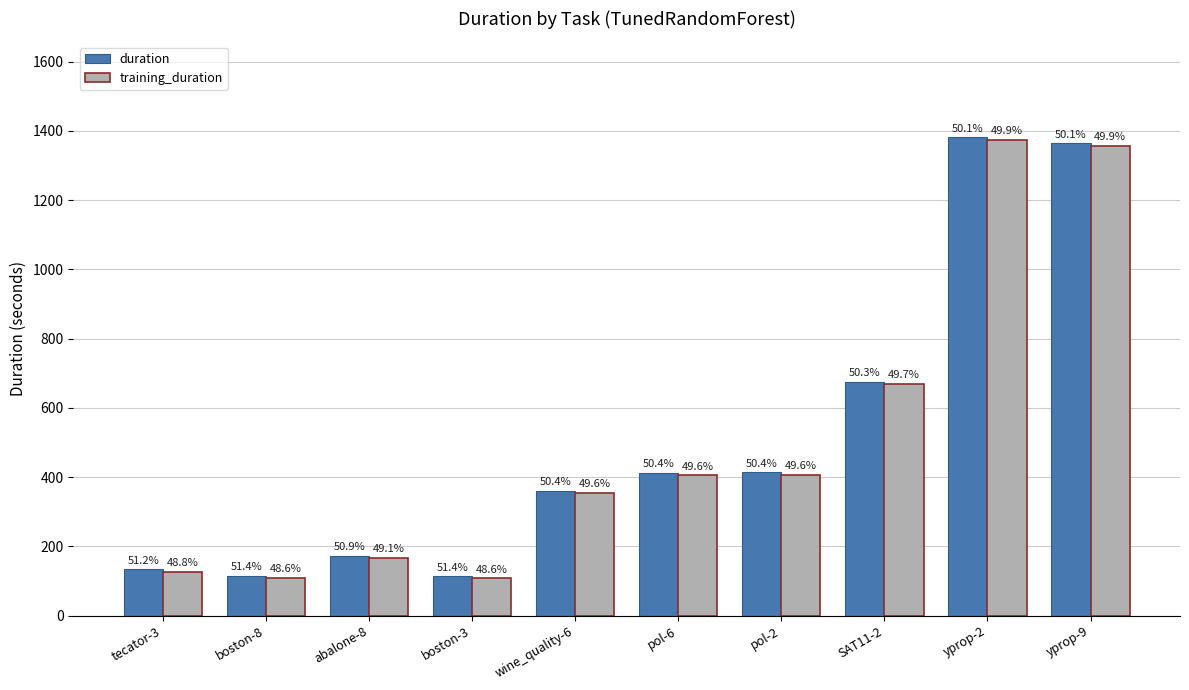

What is the sum of the duration values at pol-2 and abalone-8?

586.4